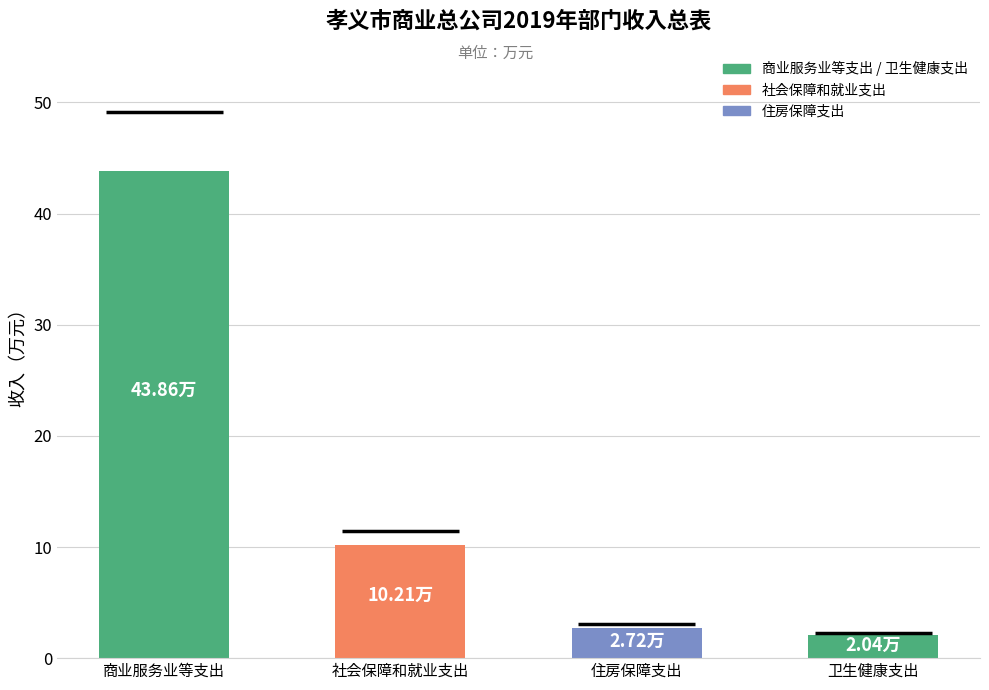

What is the label of the 3rd bar from the left?

住房保障支出